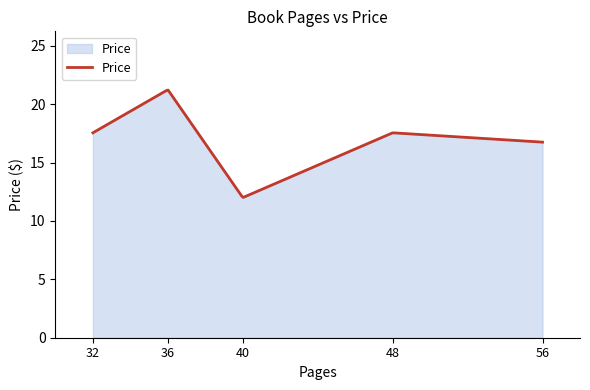

What is the difference between the maximum and minimum values?

9.2